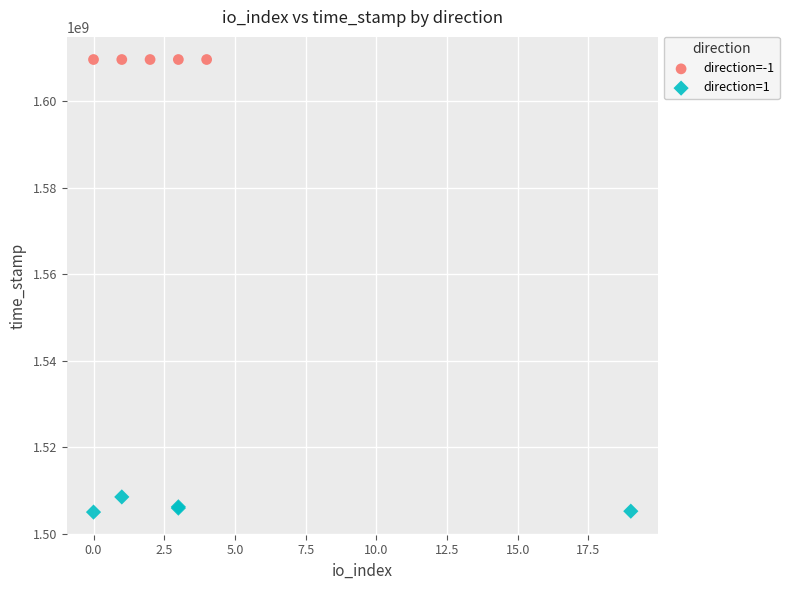

Which series reaches the minimum Y coordinate?

direction=1